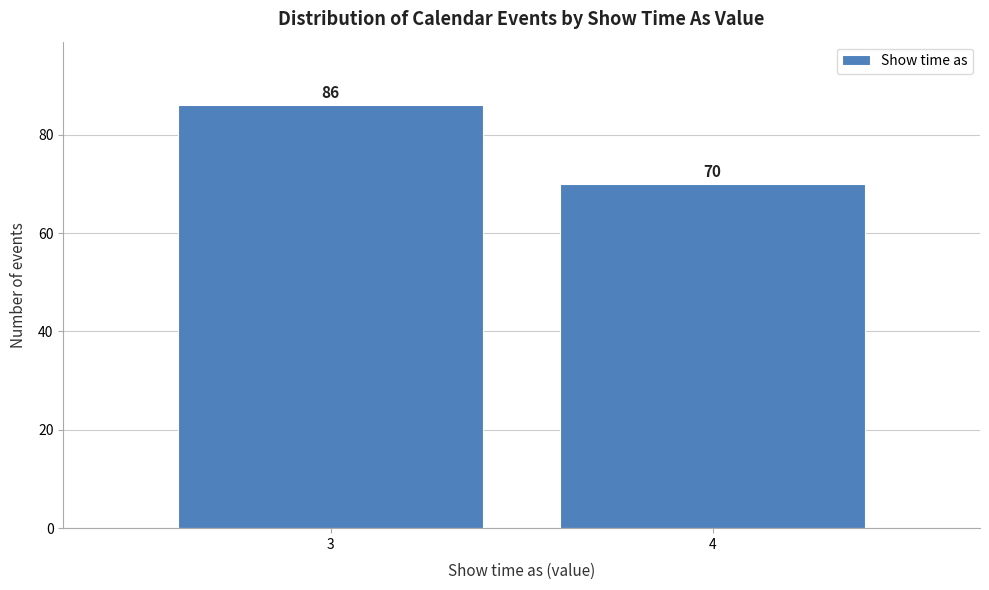

Reading left to right, extract all data points from this chart.

3=86	4=70